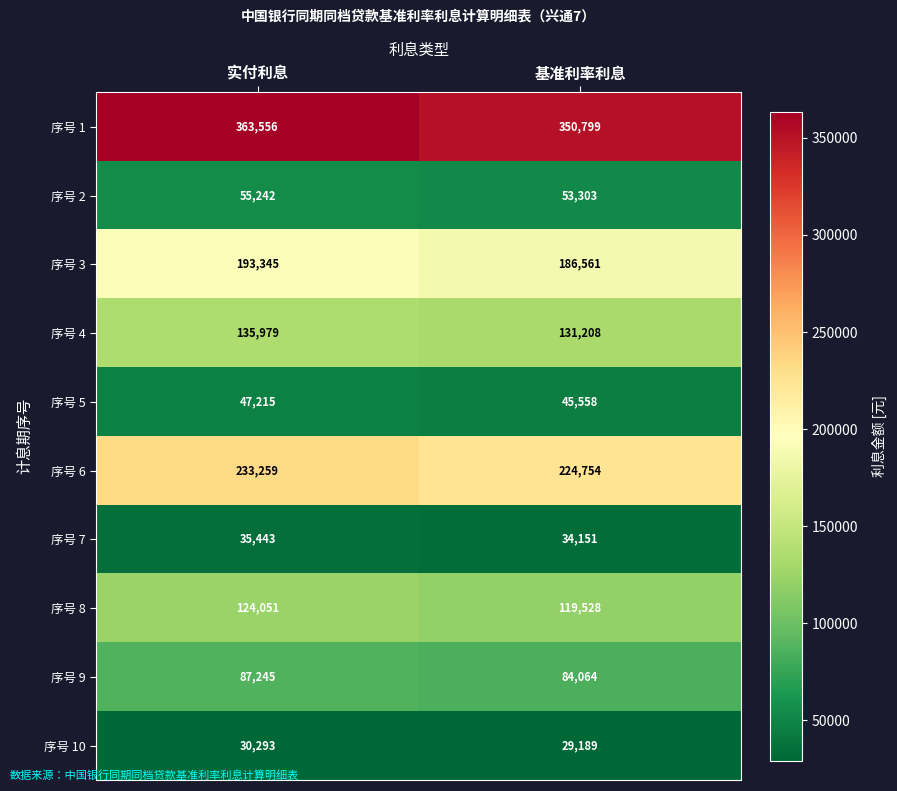

At which category does the chart reach its minimum across all series?

基准利率利息